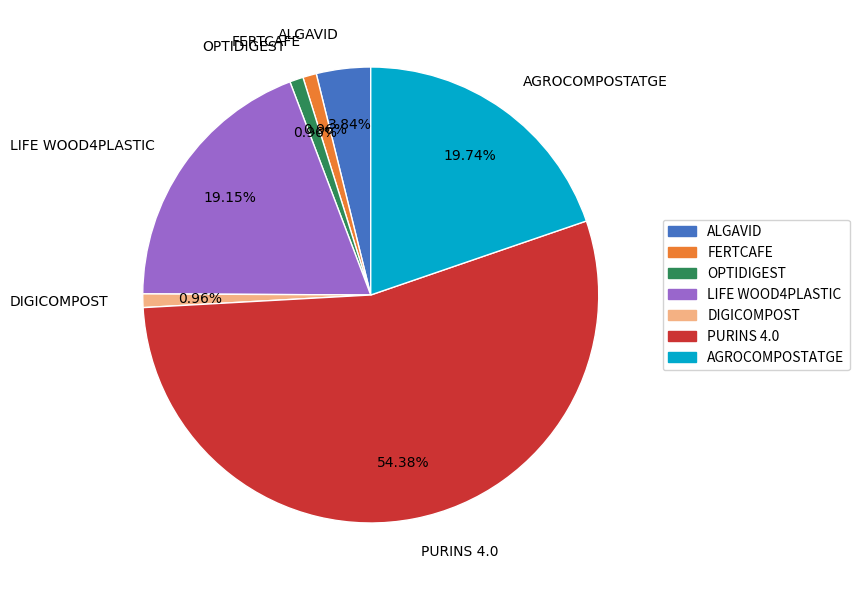

What percentage is NOT represented by AGROCOMPOSTATGE?

80.3%